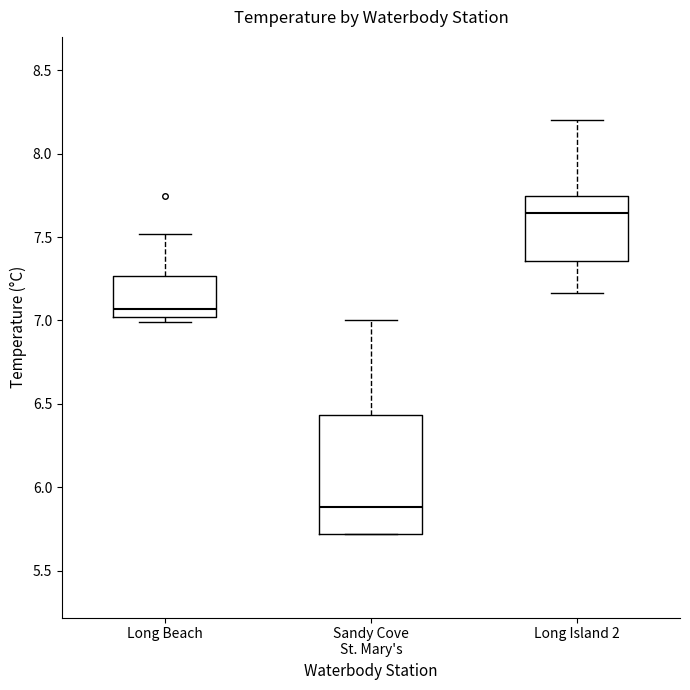

Comparing the boxes themselves (not the whiskers), which one is the tallest?

Sandy Cove St. Mary's